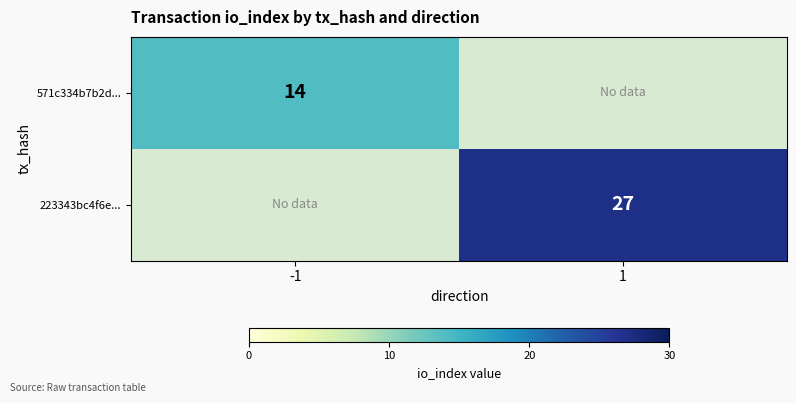

Count the number of data series in this chart.

2